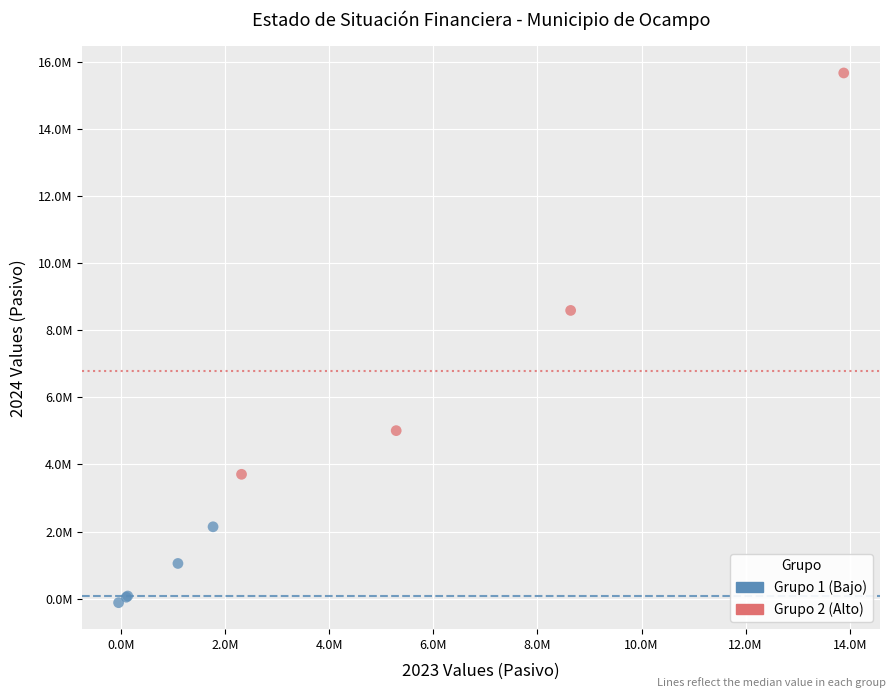

Which series has the largest Y range (max minus min)?

Grupo 2 (Alto)